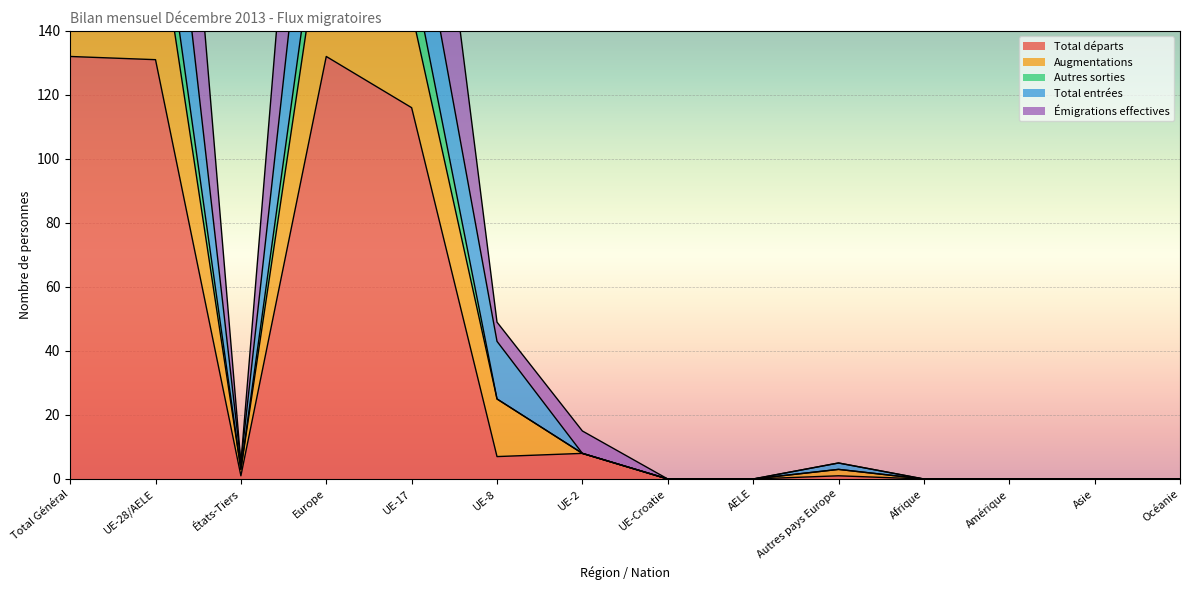

Which category has the lowest value in the Total entrées series?

UE-Croatie